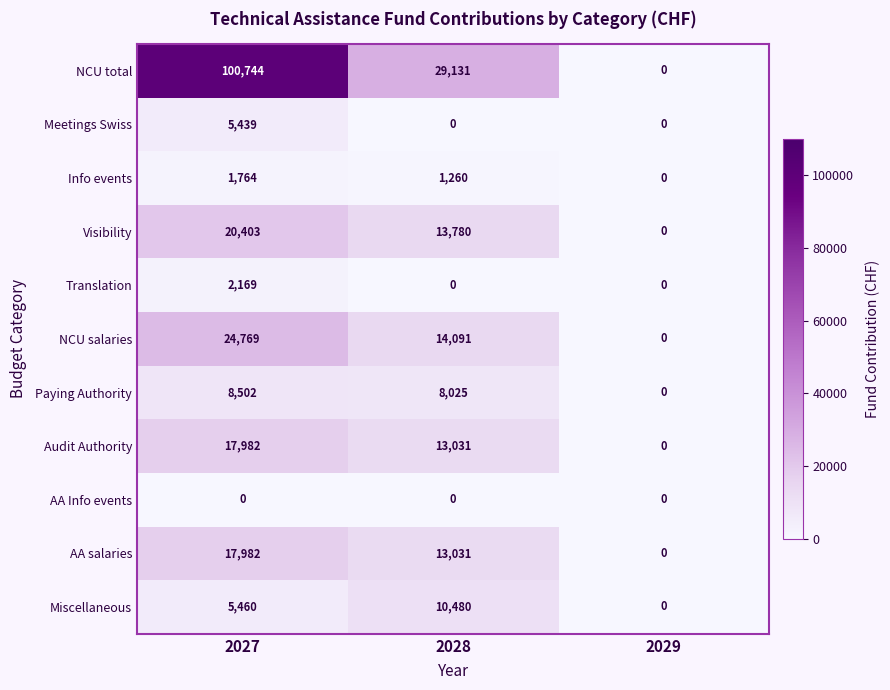

How many Translation values are between 0 and 2169?

3